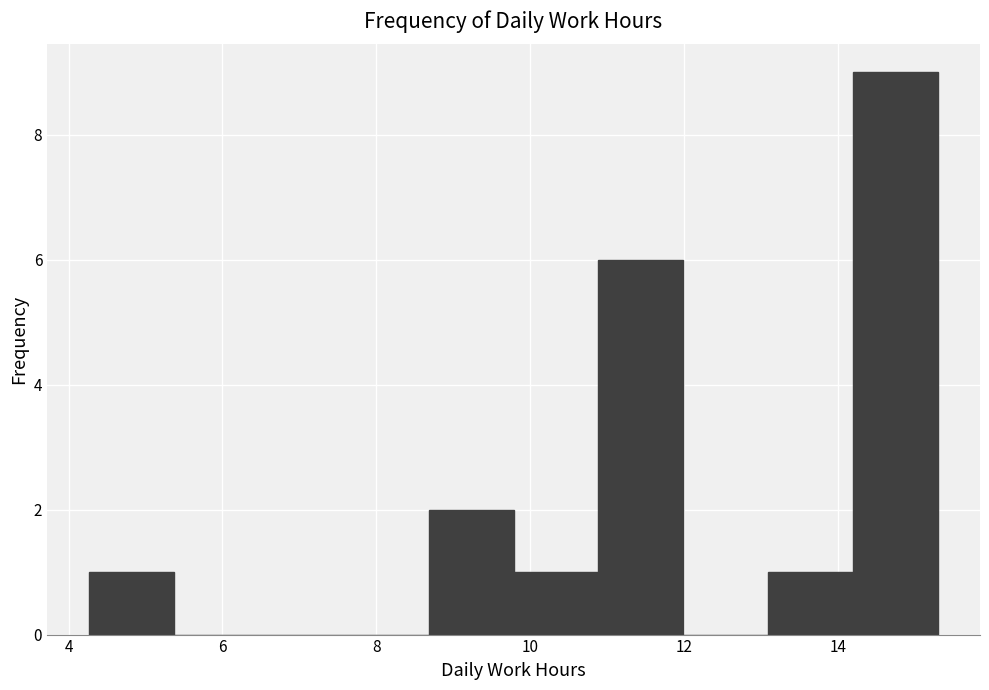

Over which range of the x-axis is the bar tallest?

14.2 to 15.4